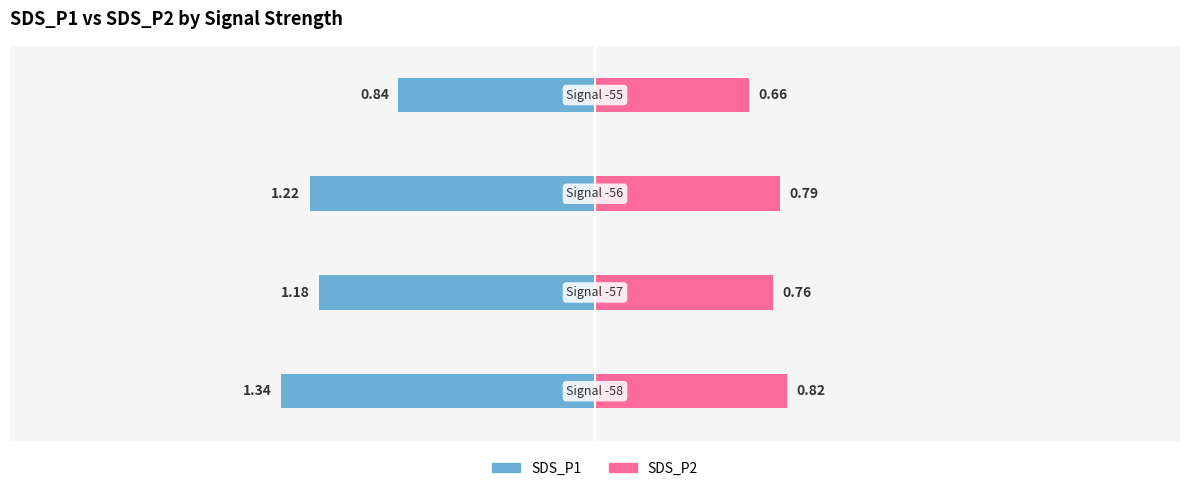

Read the SDS_P1 value at Signal -55 | SDS_P1.

0.8